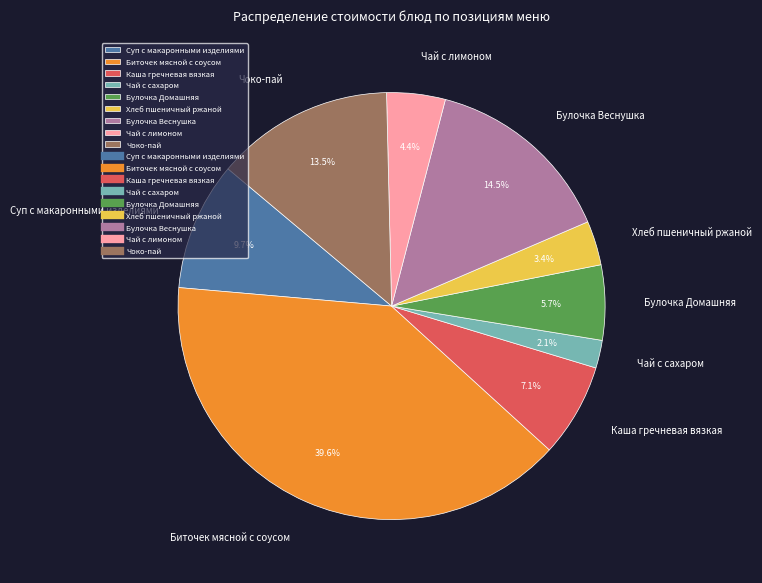

How many slices are in this pie chart?

9